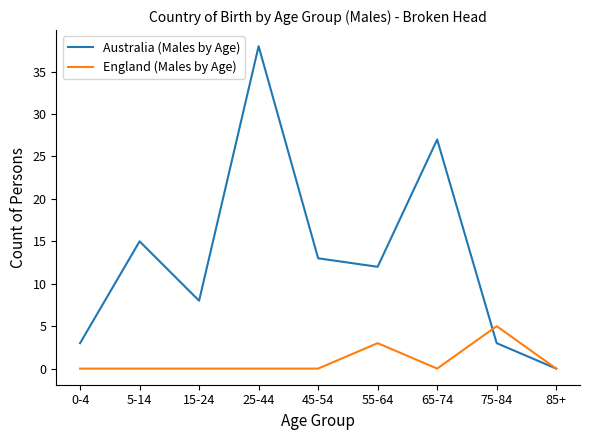

Where does the Australia (Males by Age) series first go above 12?

5-14